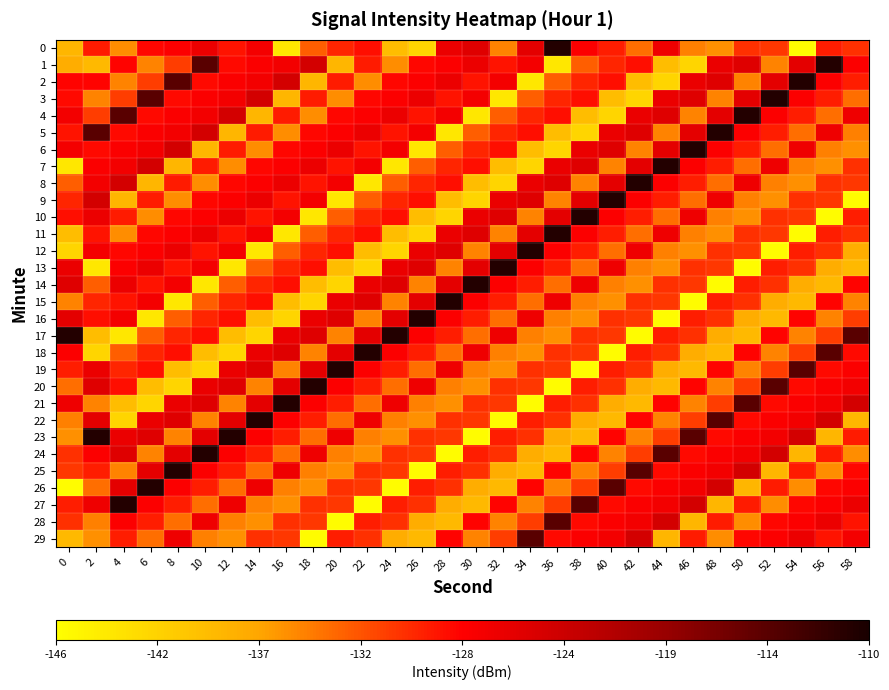

Which category has the highest value across all series?

36